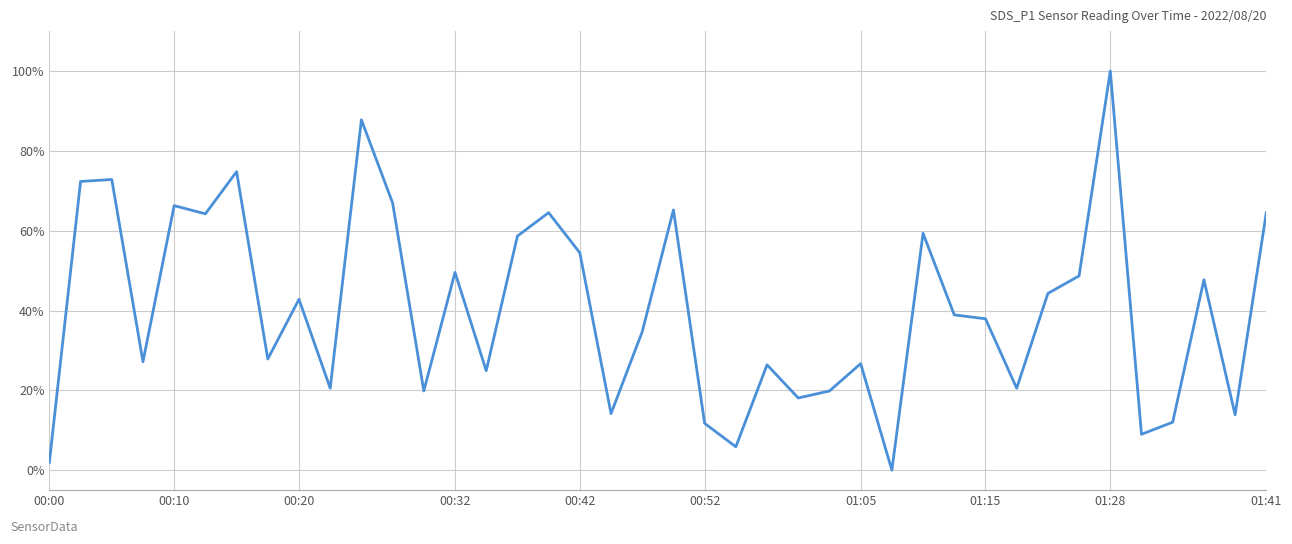

What is the difference between the maximum and minimum values?

100.0